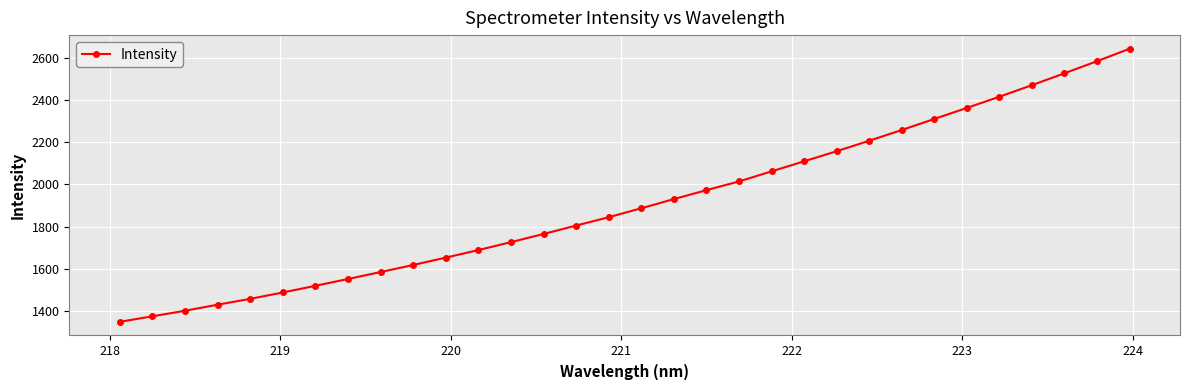

What is the smallest value displayed?

1349.2